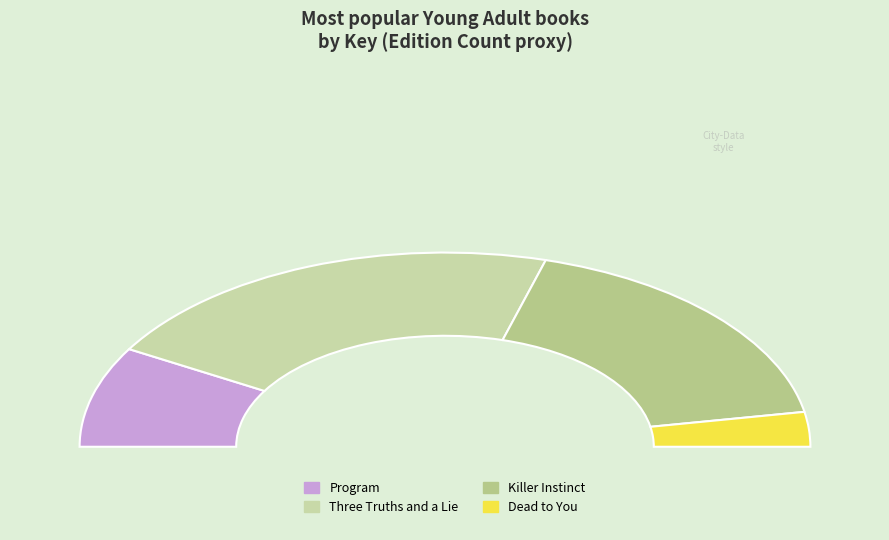

Count the number of slices in the pie.

4